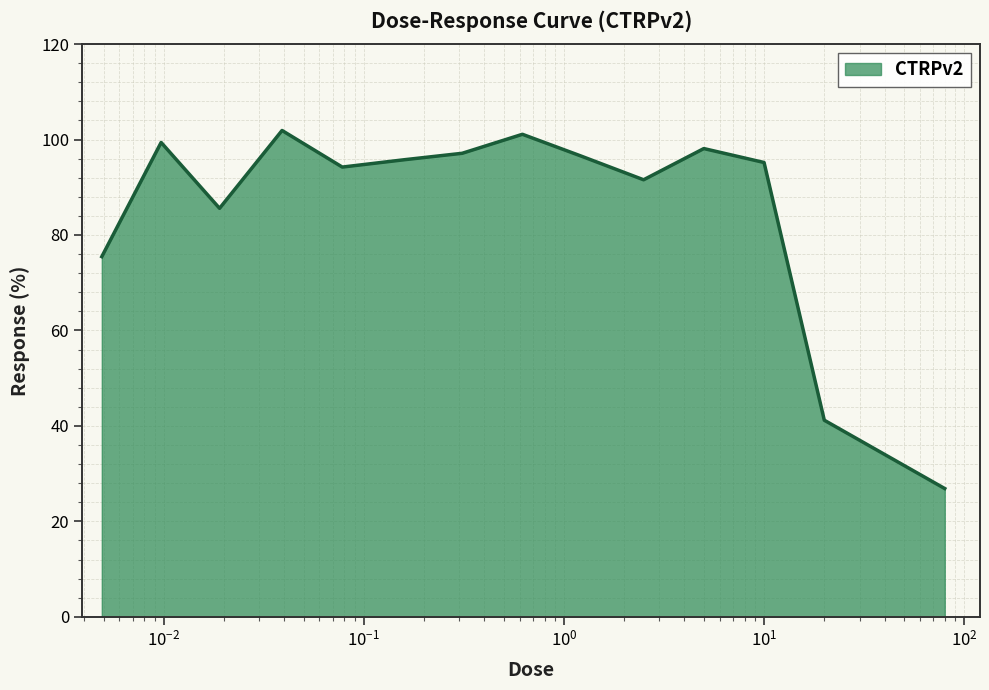

What is the difference between the maximum and minimum values?

75.0